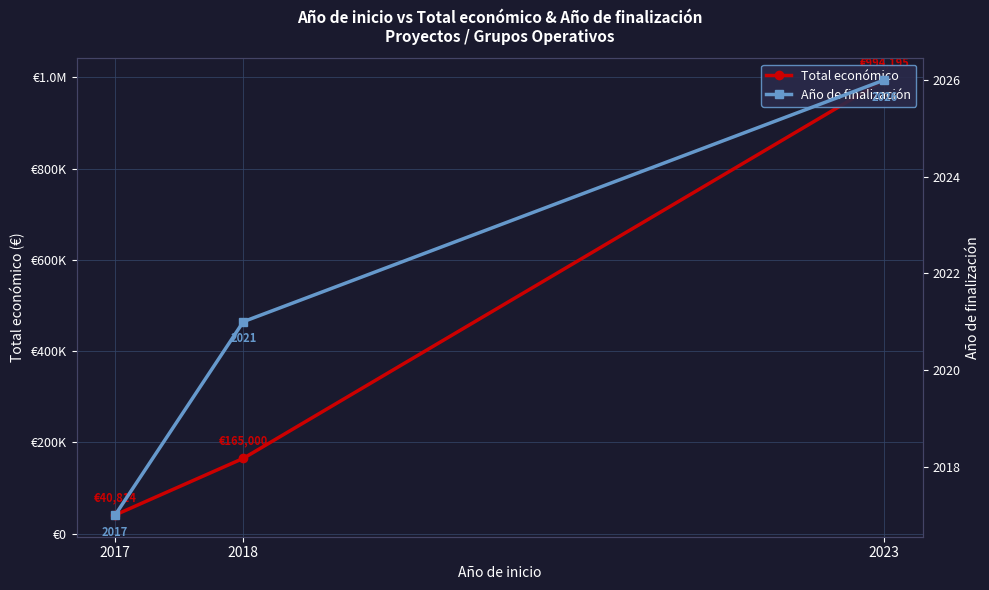

Rank the series by their average value, from highest to lowest.

Total económico, Año de finalización